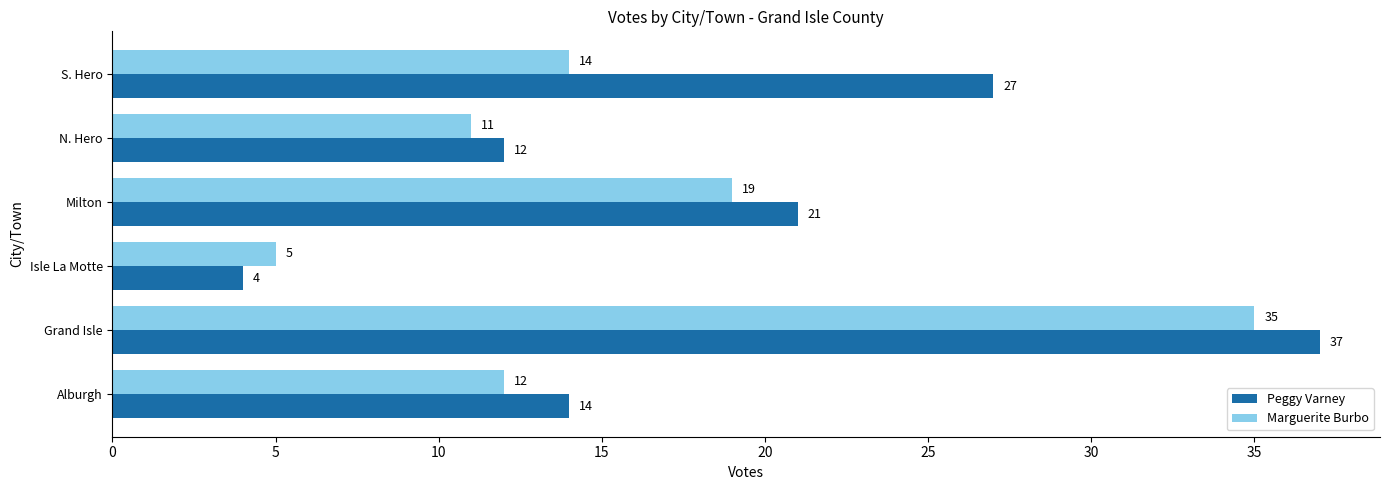

The Peggy Varney series shows 38 at S. Hero. True or false?

False